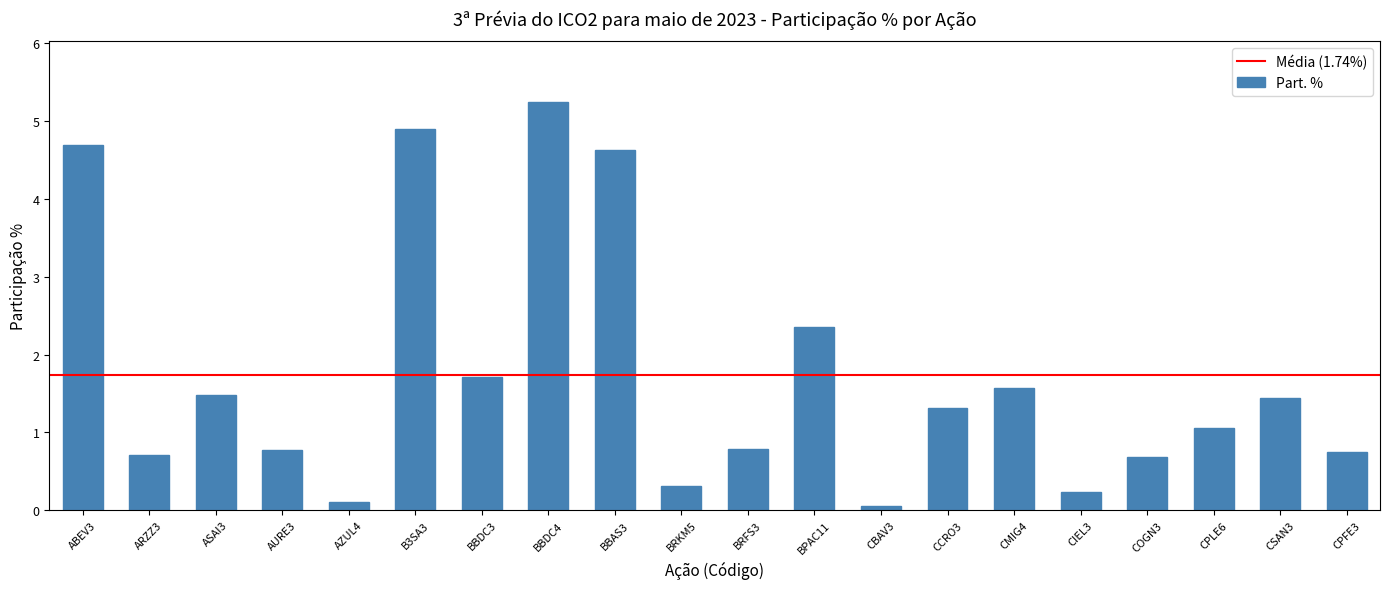

What value does the data have at CPFE3?

0.8